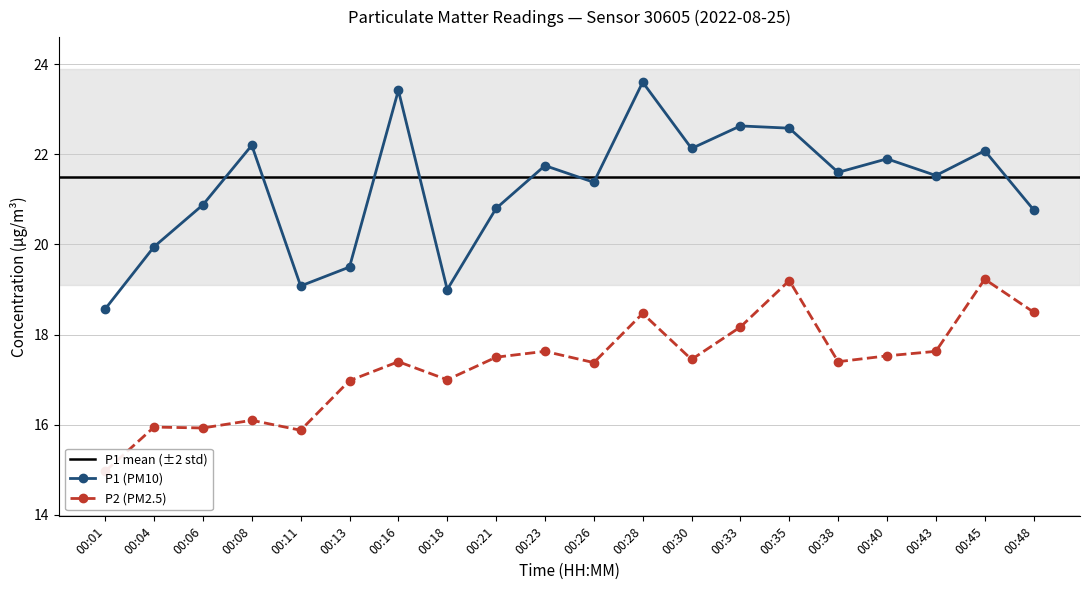

Which series changed the most between 00:04 and 00:48?

P2